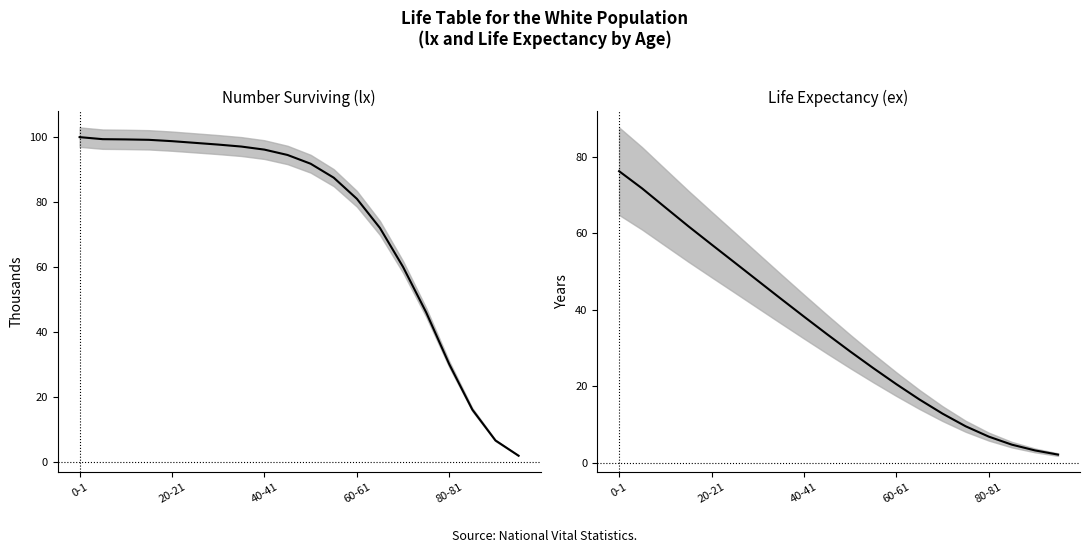

What are all the series names shown in the legend?

lx (thousands), ex (years)